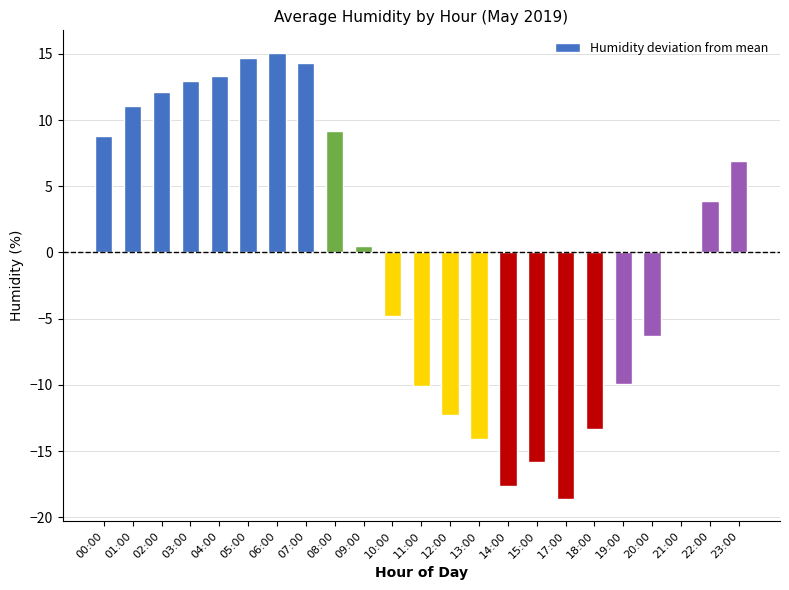

Which has a higher value, 07:00 or 19:00?

07:00